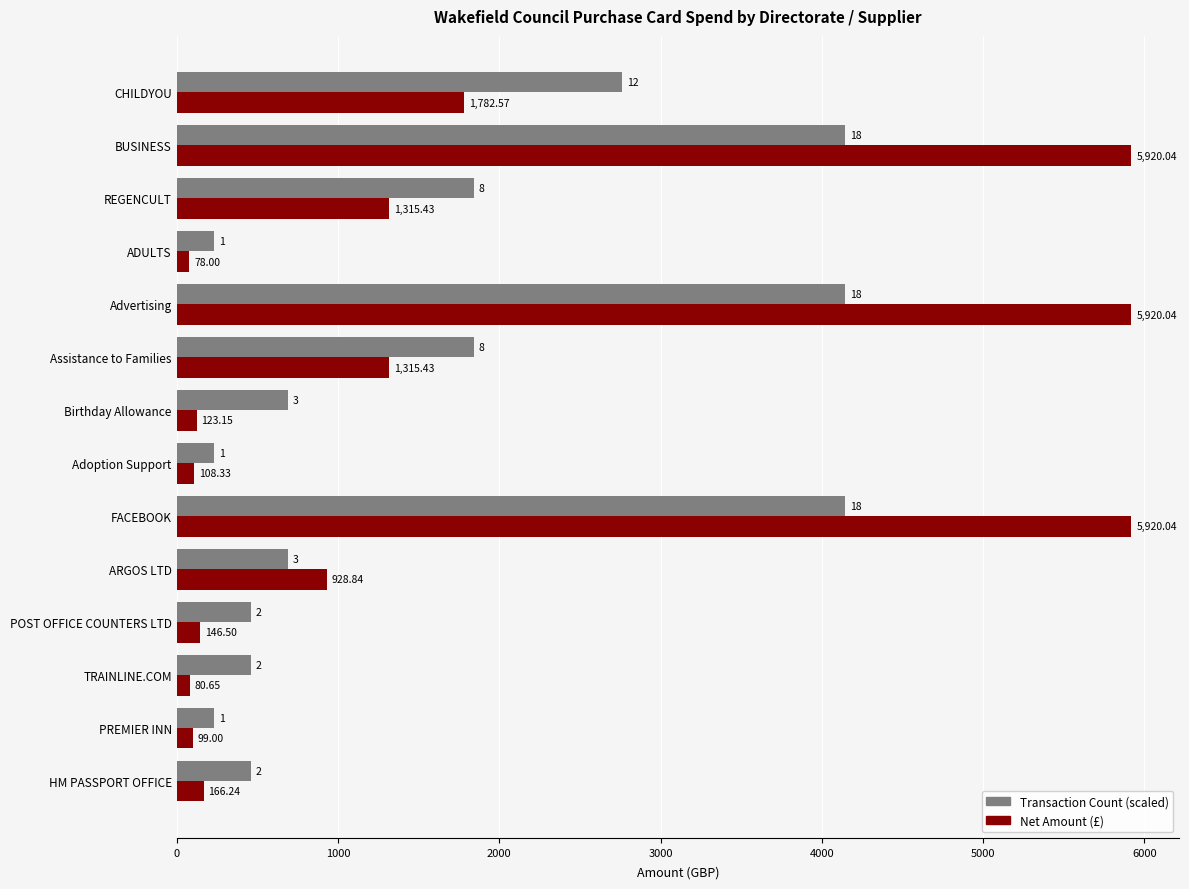

List the series in order of their peak value, highest first.

Net Amount (£), Transaction Count (scaled)